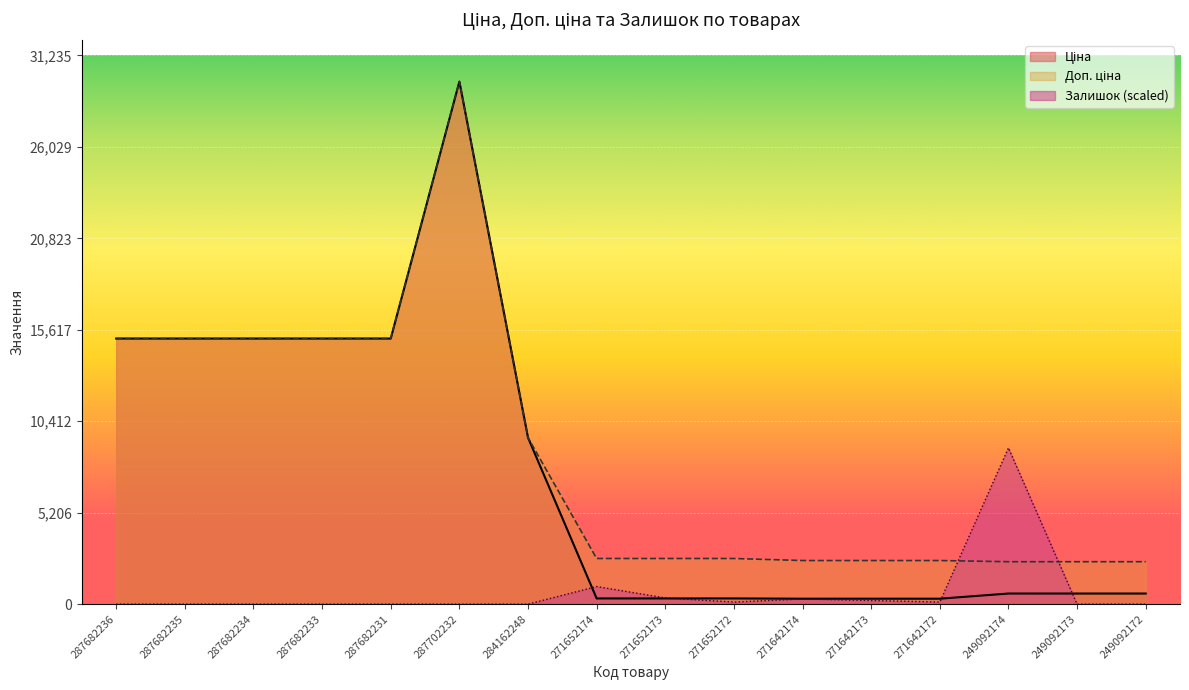

Count the number of data series in this chart.

3